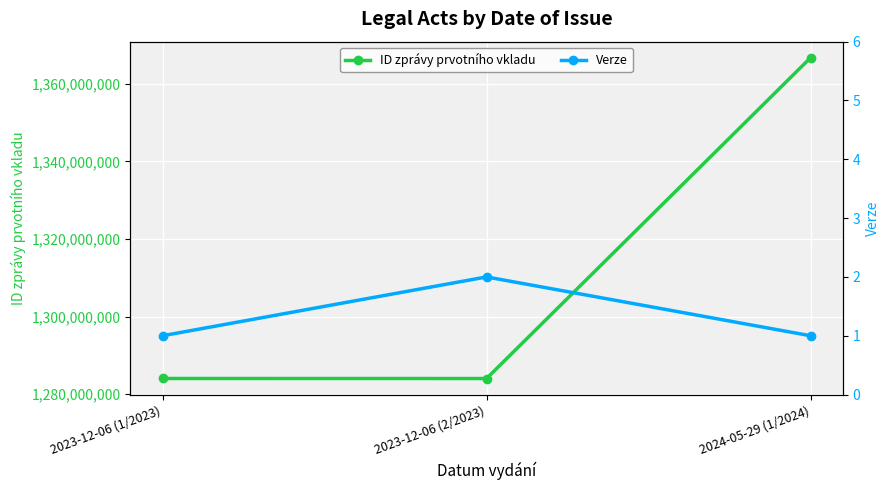

Which series has the widest spread of values?

ID zprávy prvotního vkladu